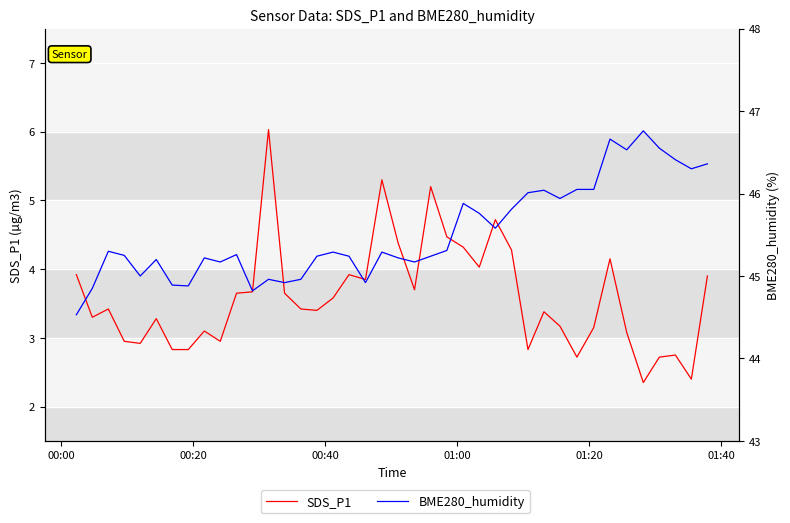

How many data points in BME280_humidity are above 45?

30